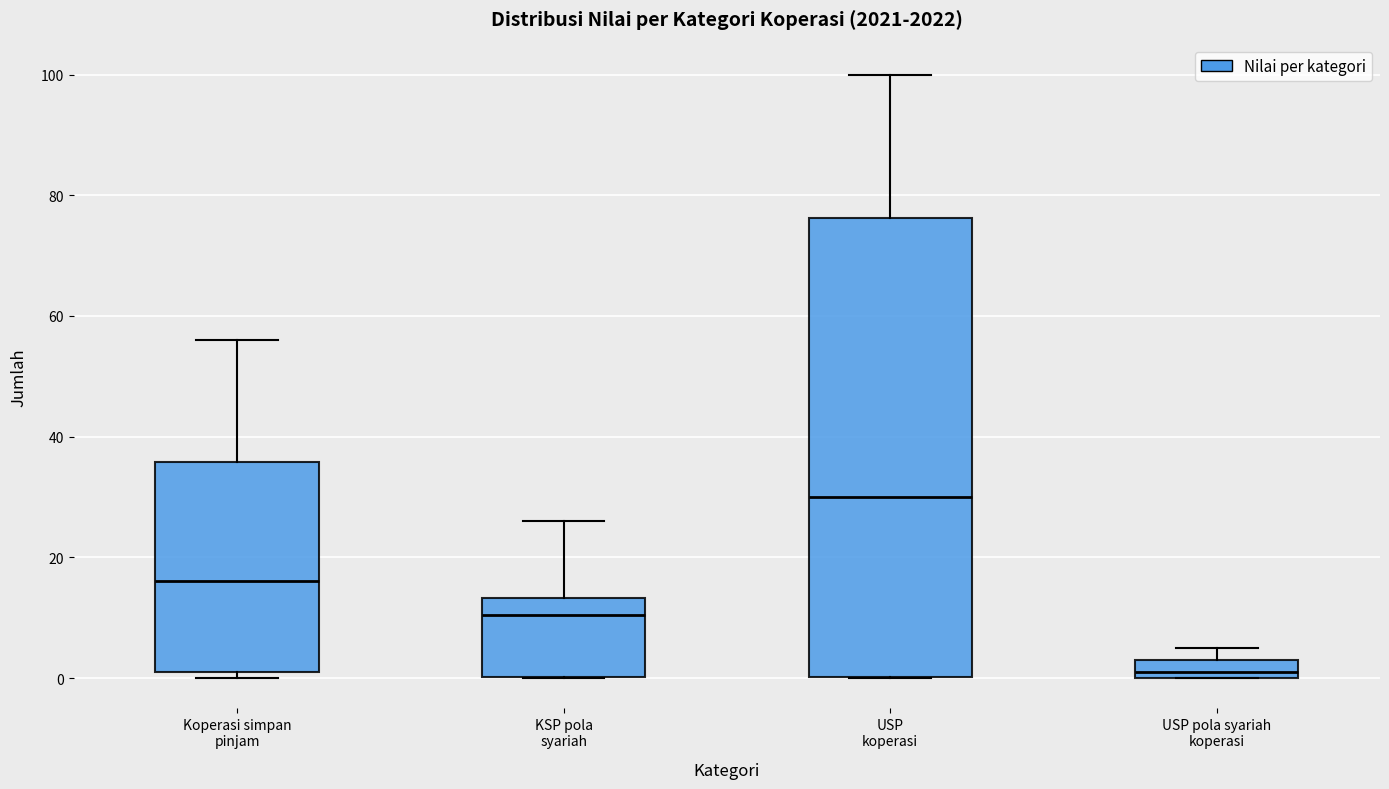

Reading left to right, read every box against the y-axis: the position of its median line, the range the box covers, and the ends of its whiskers. The values are not printed on the chart, so give them approximately, as read against the axis.

Koperasi simpan pinjam: median 16, box 2 to 36, whiskers 0 to 56
KSP pola syariah: median 10, box 0 to 14, whiskers 0 to 26
USP koperasi: median 30, box 0 to 76, whiskers 0 to 100
USP pola syariah koperasi: median 2, box 0 to 4, whiskers 0 to 6